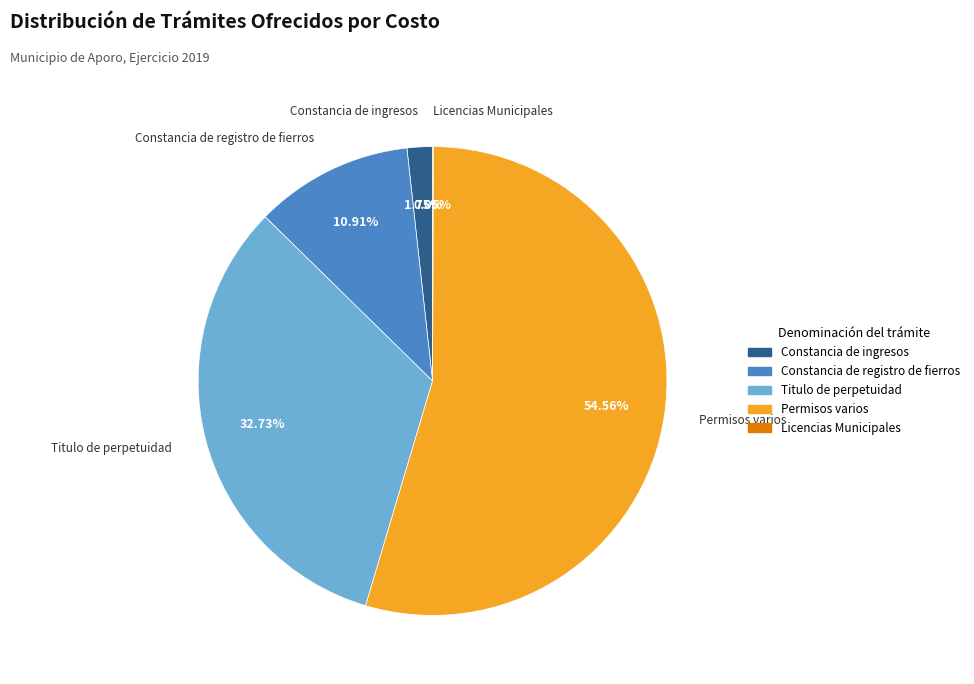

To the nearest percent, what is the average slice percentage?

20%